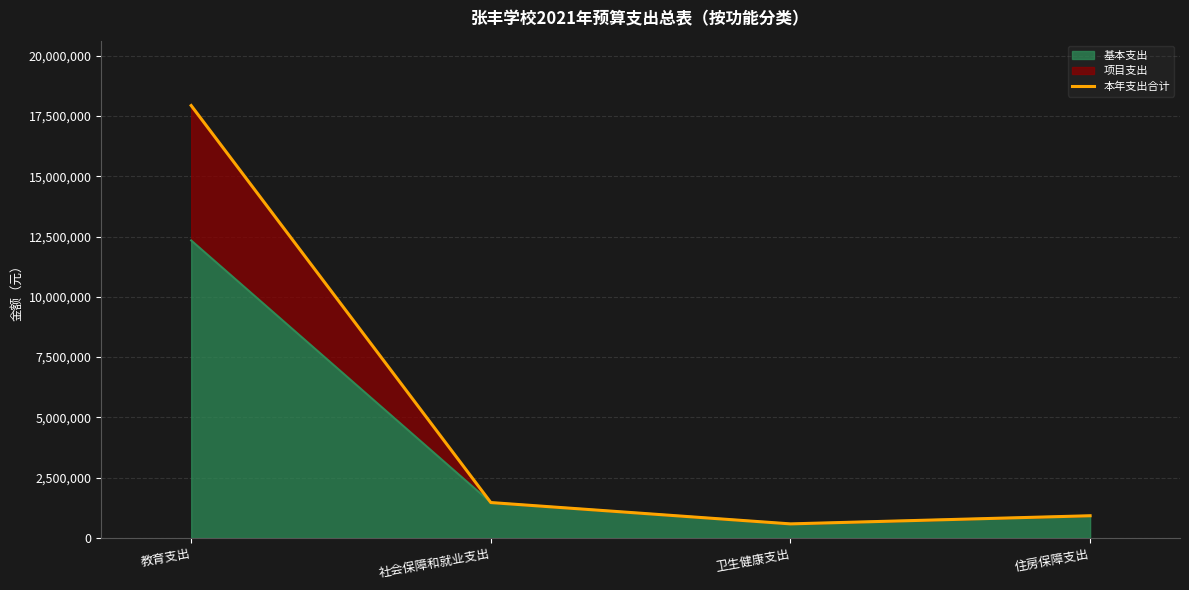

What is the maximum value for 基本支出?

12338200